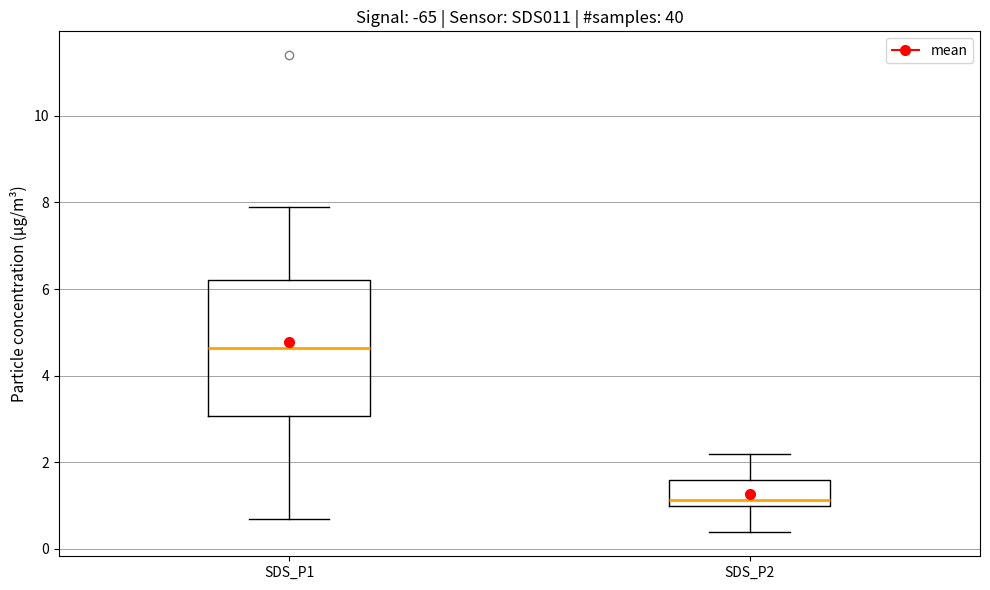

Reading left to right, transcribe this box plot: for each box, give where its median line is, the range the box spans, and where its two whiskers end, as read against the y-axis. The values are not printed on the chart, so give them approximately, as read against the axis.

SDS_P1: median 4.6, box 3.0 to 6.2, whiskers 0.6 to 8.0
SDS_P2: median 1.2, box 1.0 to 1.6, whiskers 0.4 to 2.2